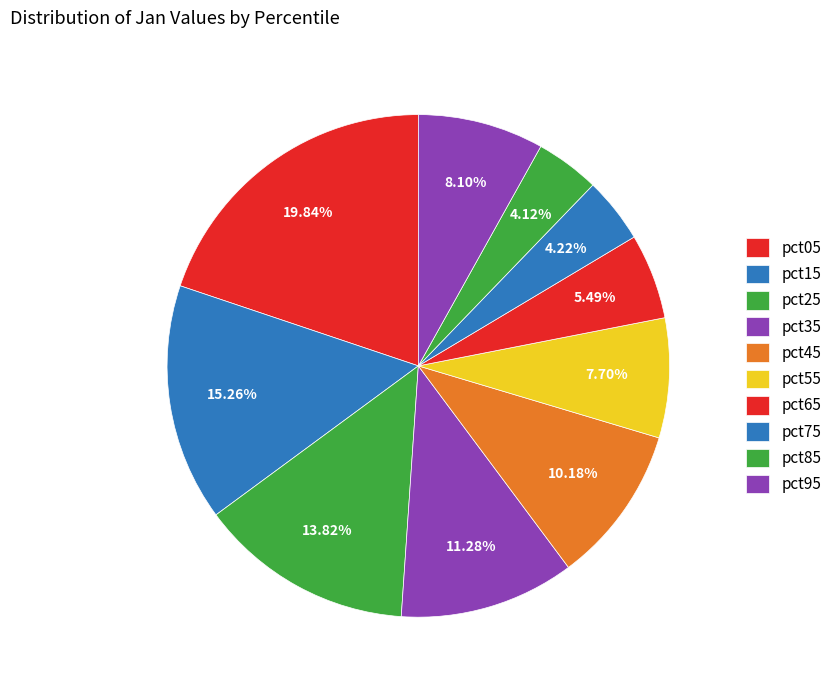

How many segments does this pie chart have?

10